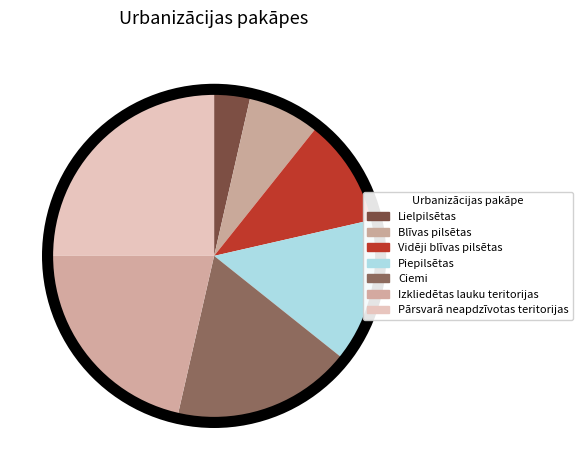

Approximately how many times larger is the value at Blīvas pilsētas compared to Ciemi?

0.4